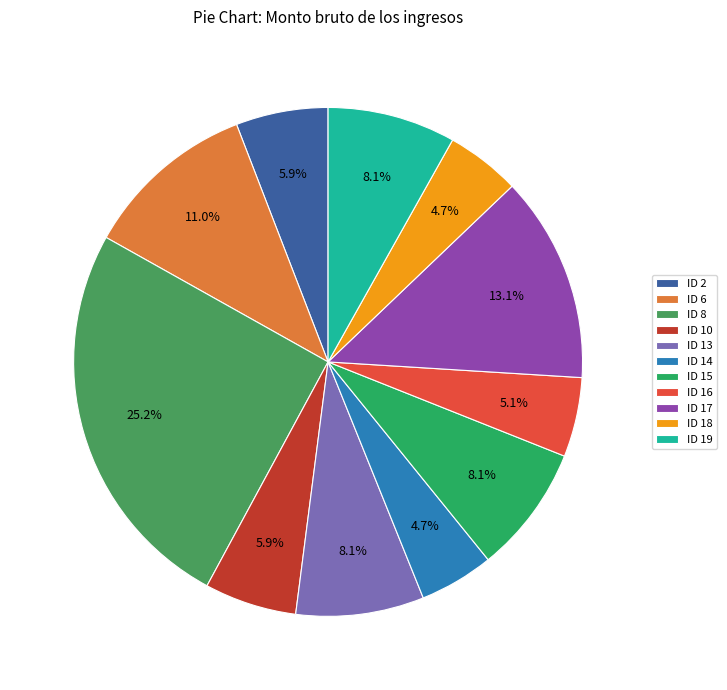

How many slices are in this pie chart?

11